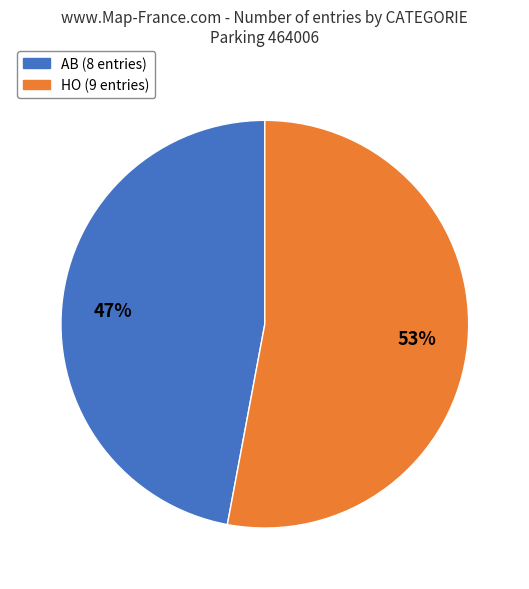

Between HO and AB, which is larger?

HO